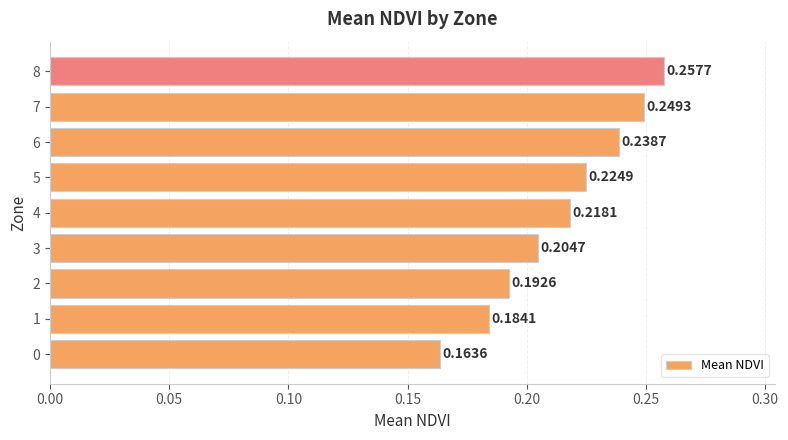

How many categories are shown in the chart?

9